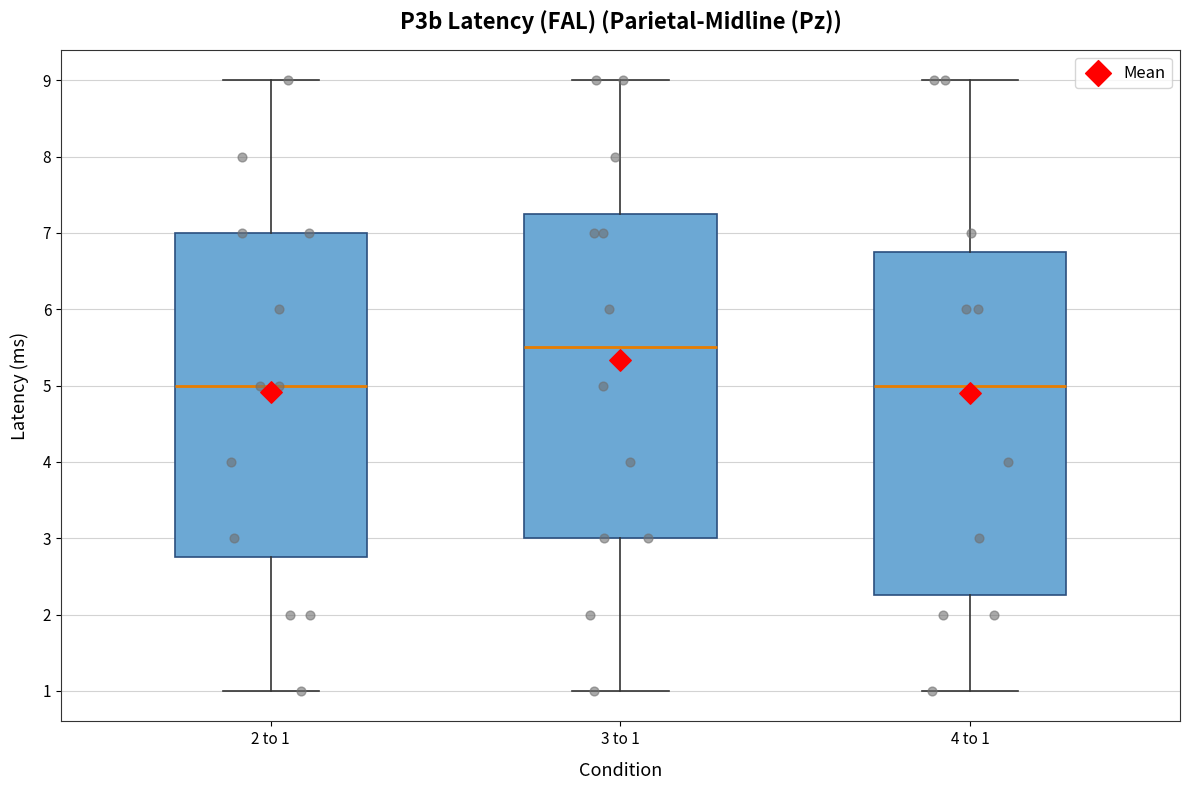

Where is the lower edge of the box for 3 to 1 on the y-axis? The values are not printed on the chart, so give them approximately, as read against the axis.

3.0